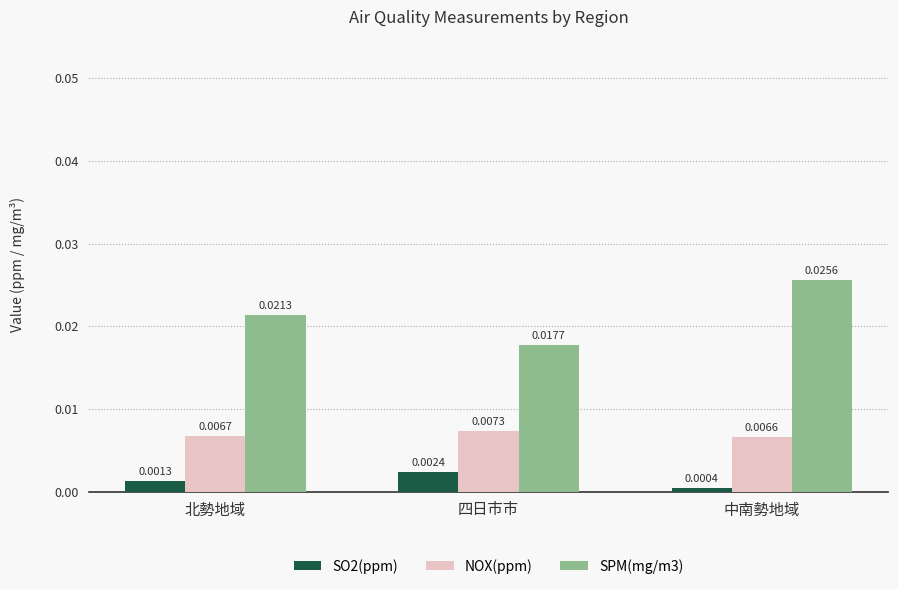

How many NOX(ppm) values are between 0 and 1?

3